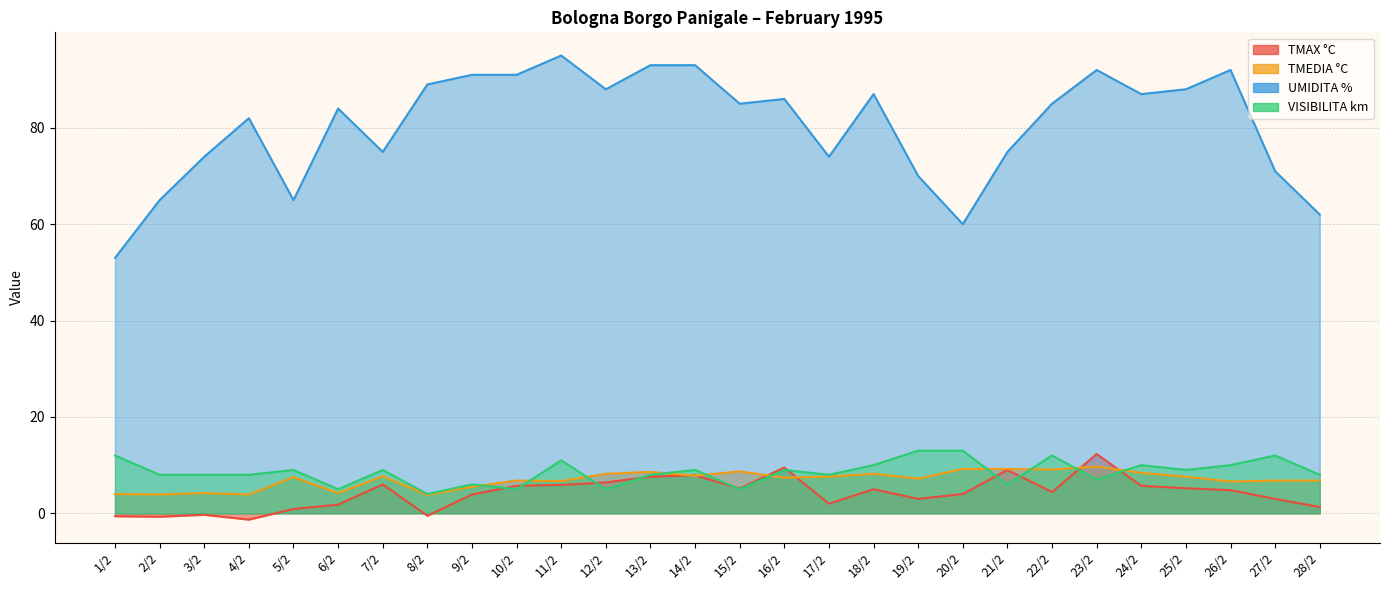

At which label does UMIDITA % first exceed 85?

8/2